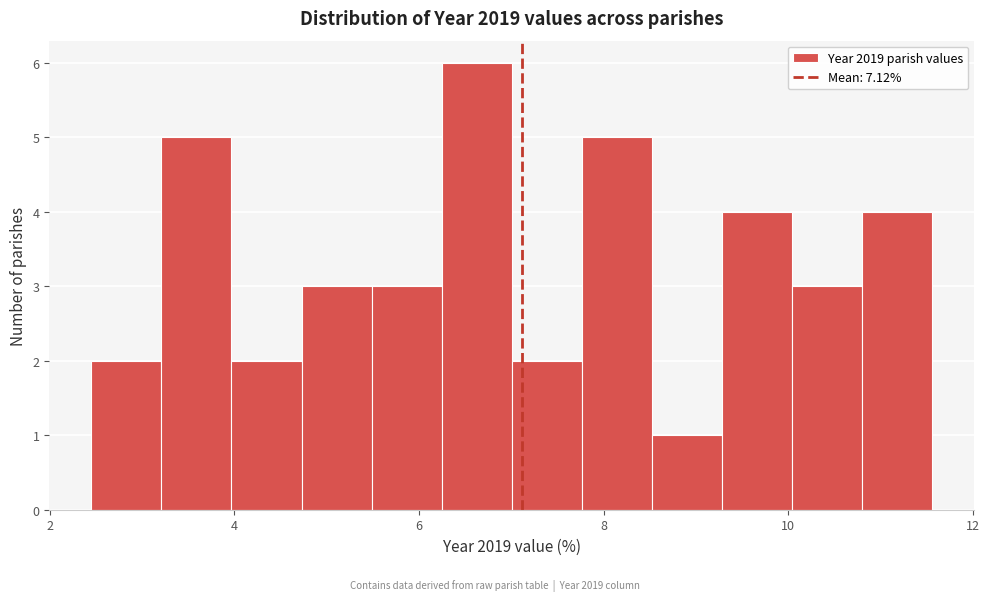

Around what value on the x-axis is the tallest bar? Give the approximate position of its centre, as read against the axis.

6.6